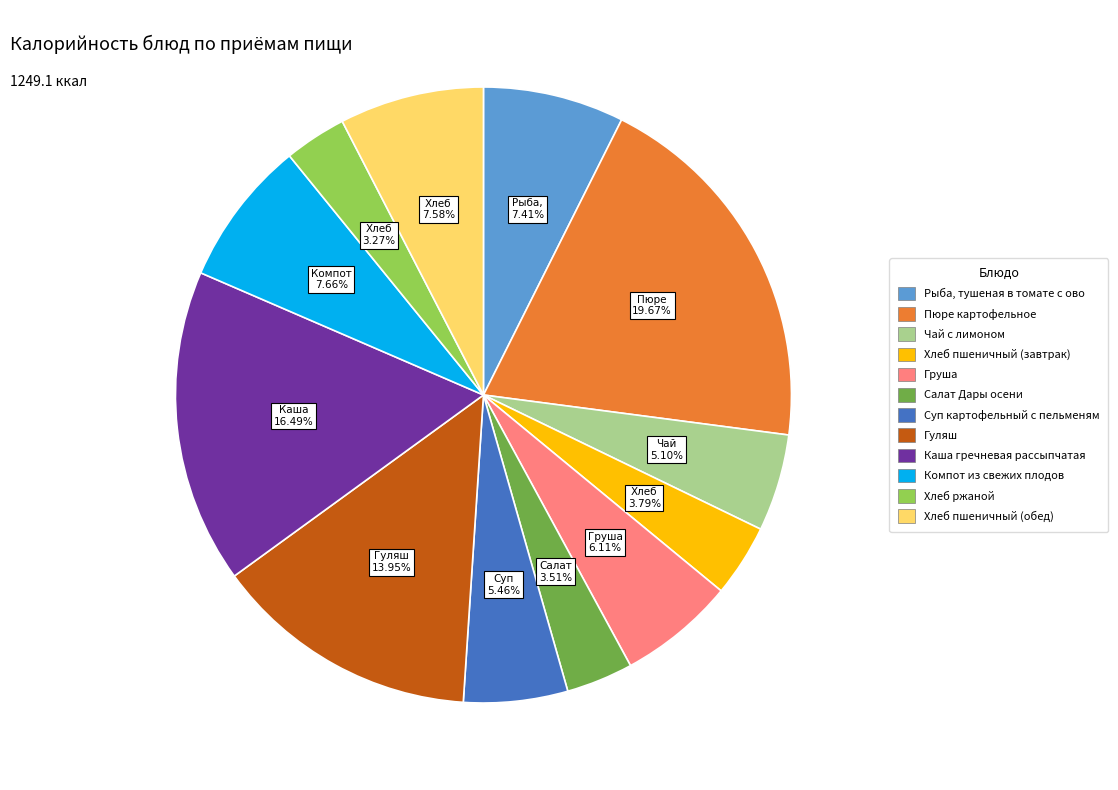

How many segments does this pie chart have?

12